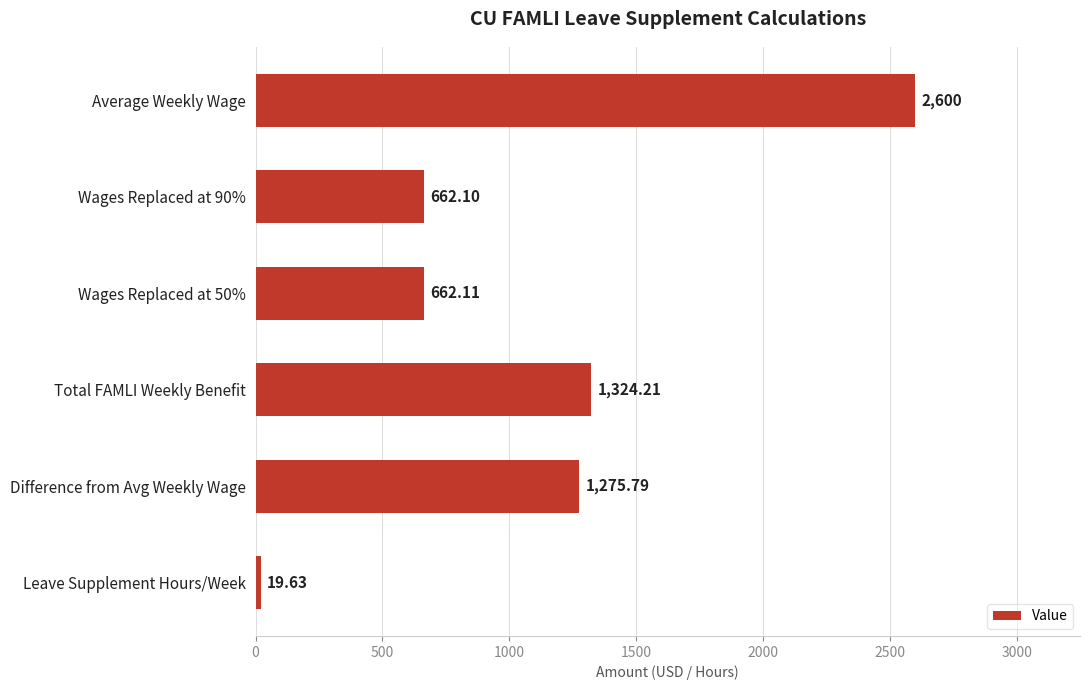

What is the difference between the maximum and minimum values?

2580.4